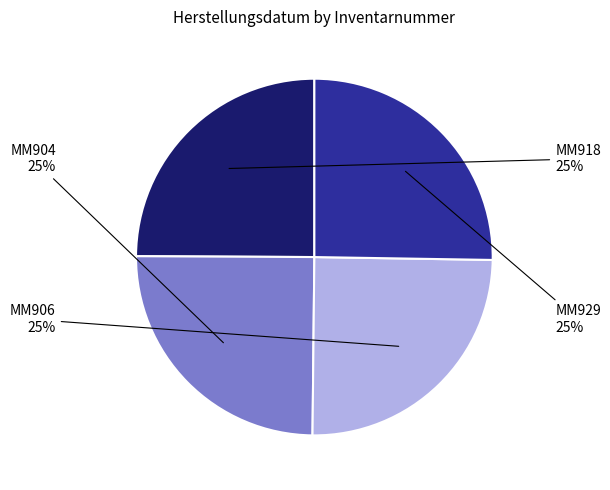

Is there a majority slice in this chart?

No